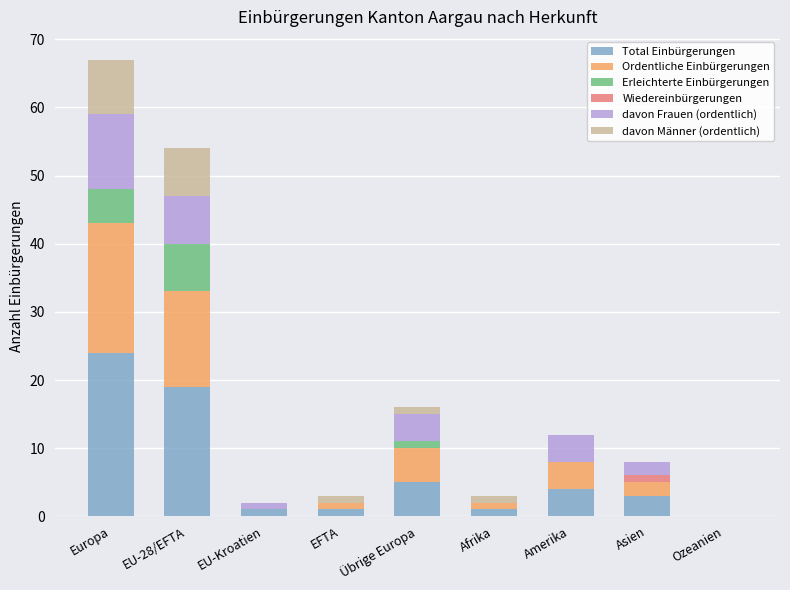

At which label does Total Einbürgerungen reach its peak?

Europa